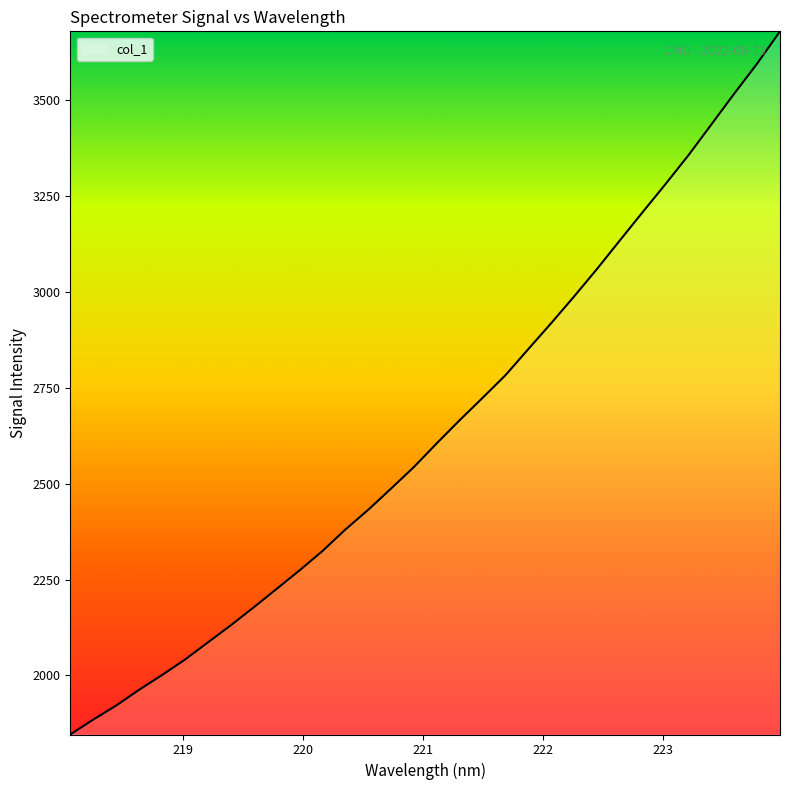

What is the minimum value shown in the chart?

1845.8